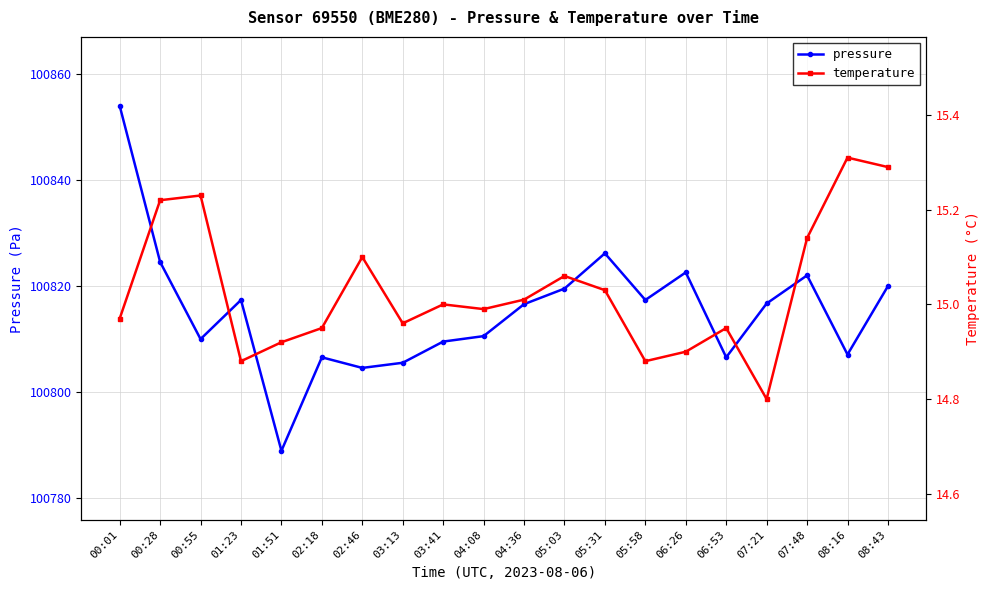

What is the value of the temperature point at the 12th from the left?

15.1